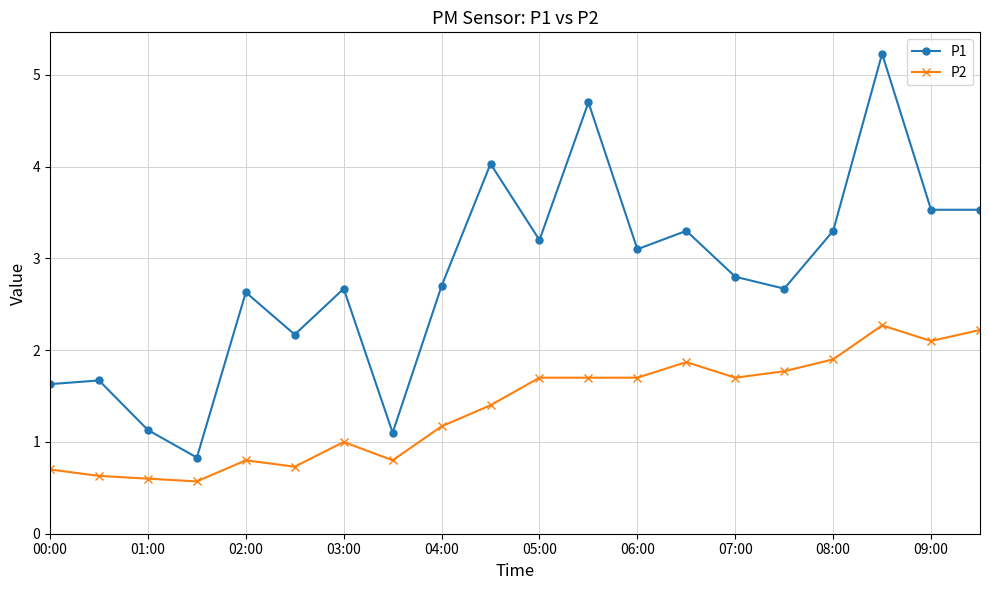

Which series has the largest total across all categories?

P1